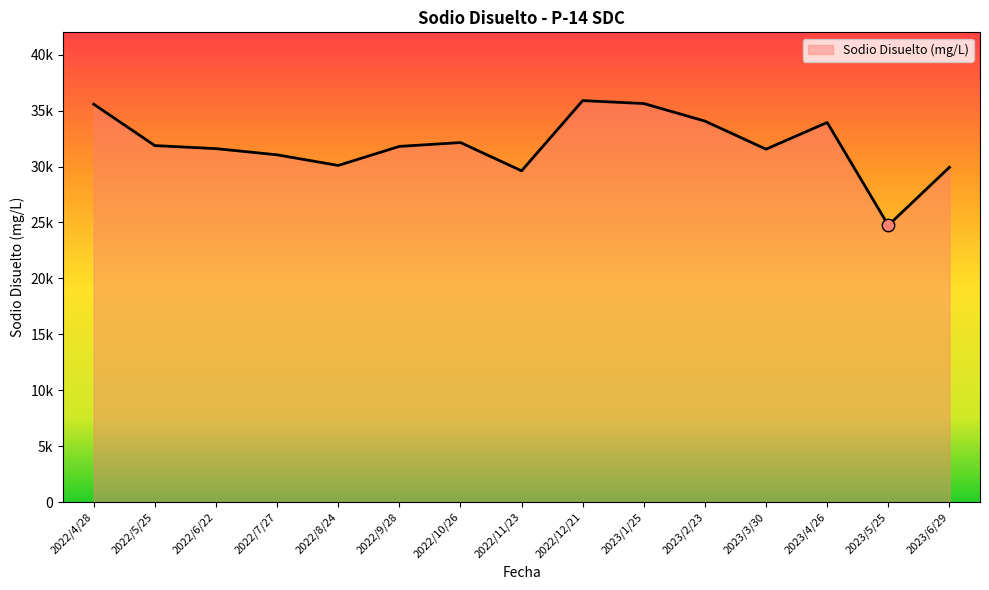

What is the change in value from 2022/4/28 to 2022/12/21?

+321.2